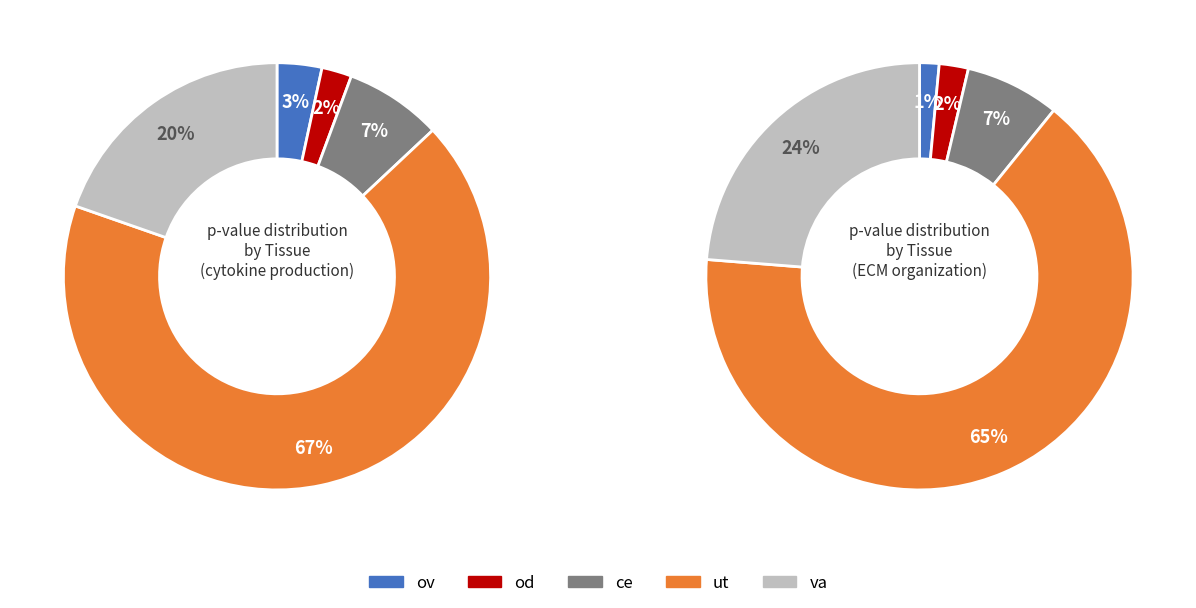

The ov slice represents 17% of the pie. True or false?

False